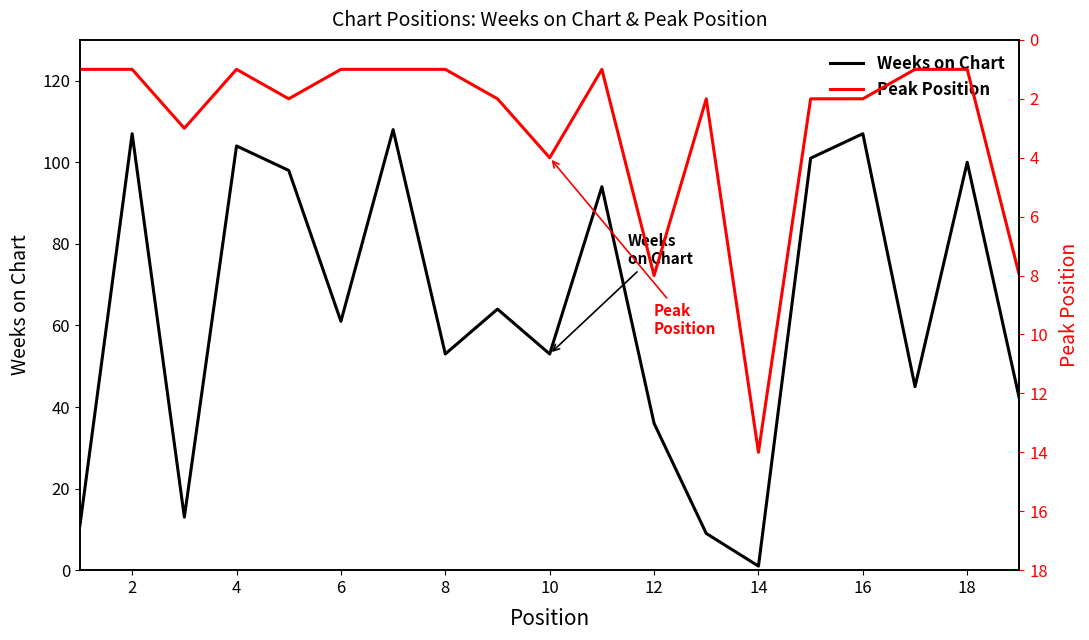

Which category has the lowest value in the Weeks on Chart series?

14